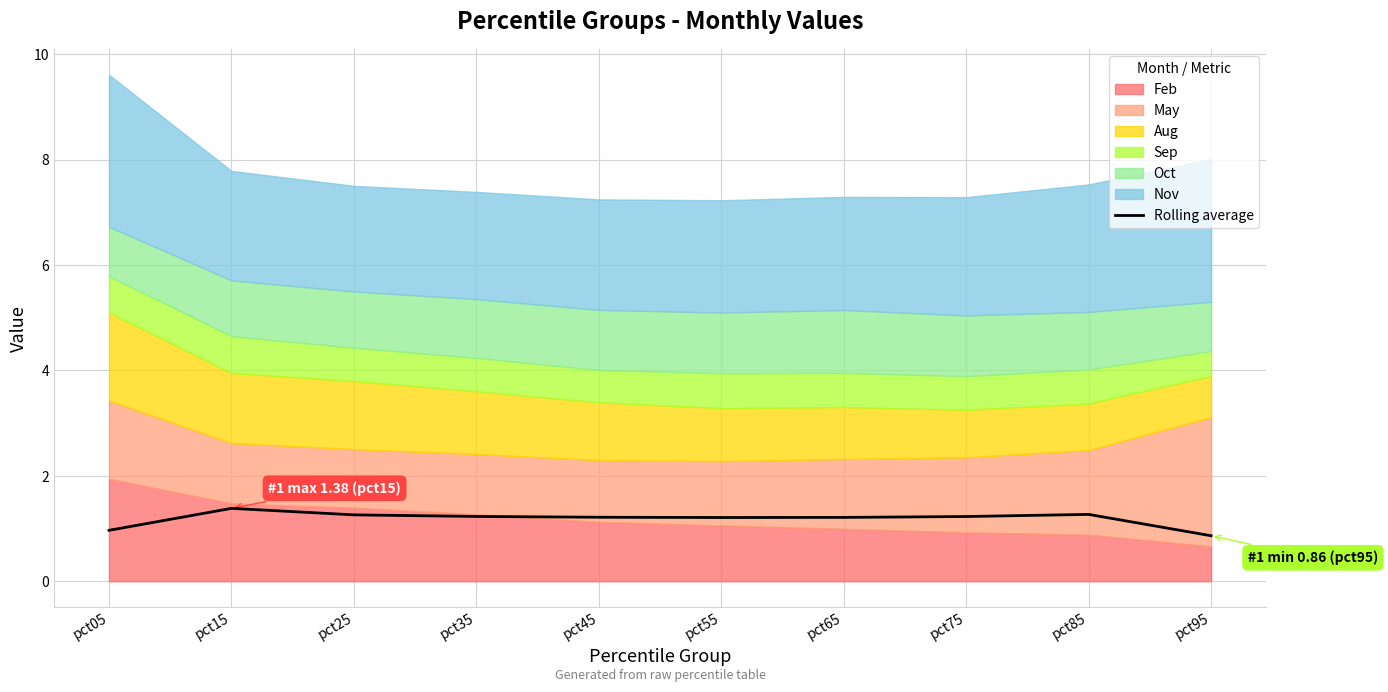

Which has a higher value, pct25 or pct95?

pct25